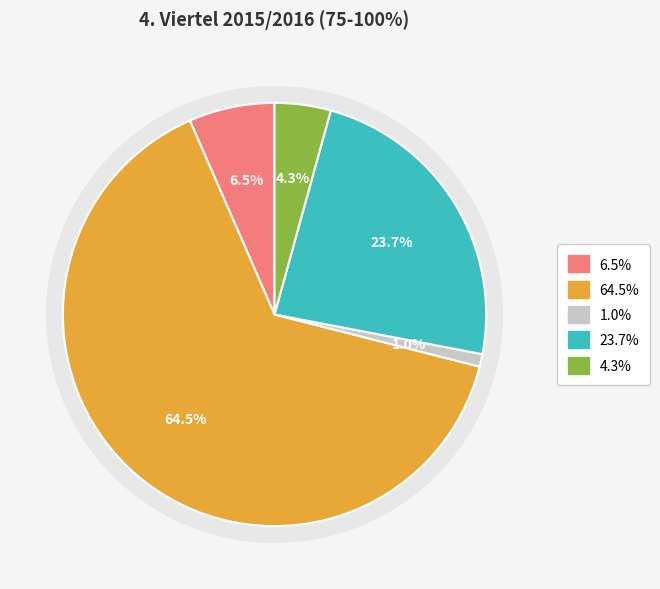

The Ertrag Verarbeitungsprodukte slice represents 11% of the pie. True or false?

False